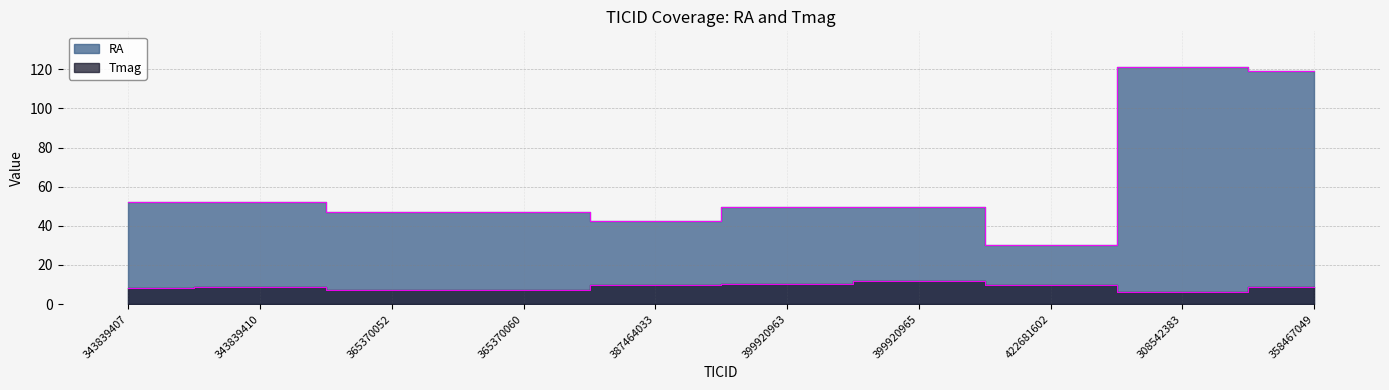

What is the average value of the Tmag series?

8.8